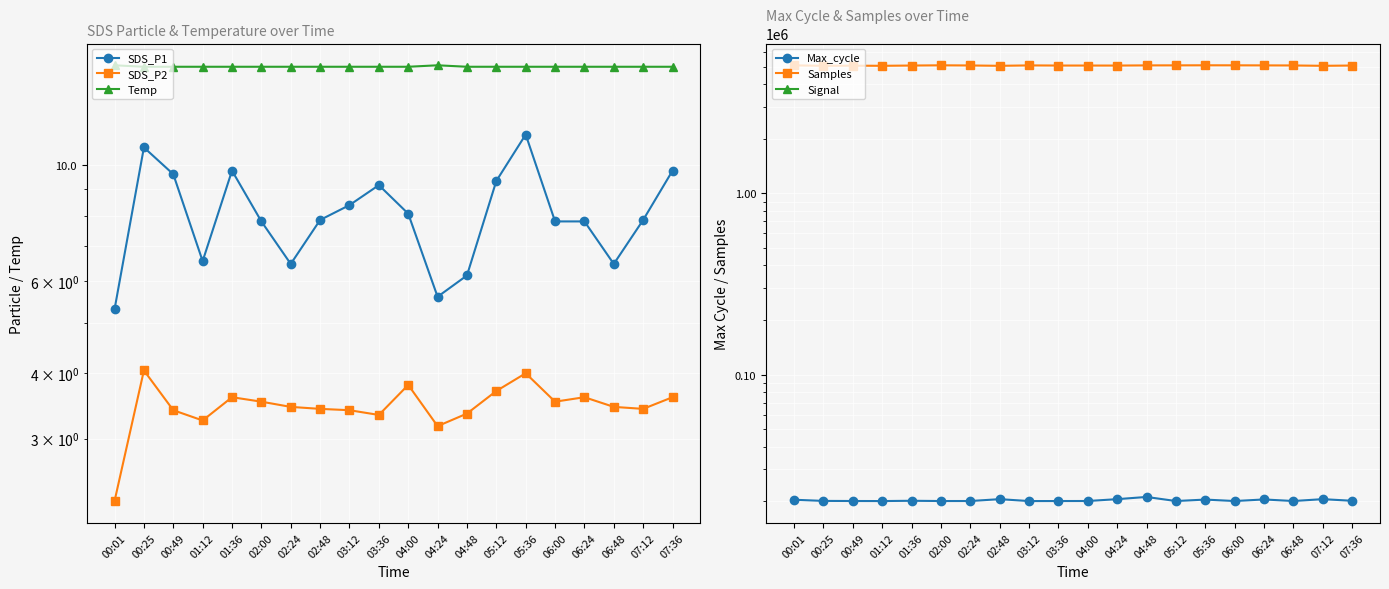

How many series are shown in this chart?

6